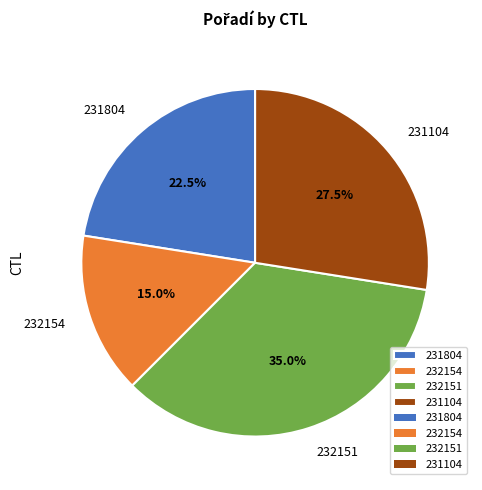

The 232154 slice represents 6% of the pie. True or false?

False